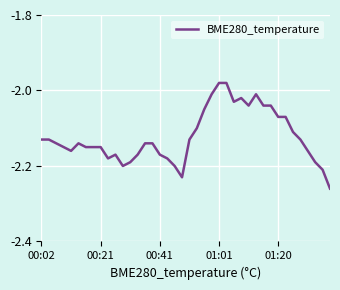

What is the difference between the maximum and minimum values?

0.3